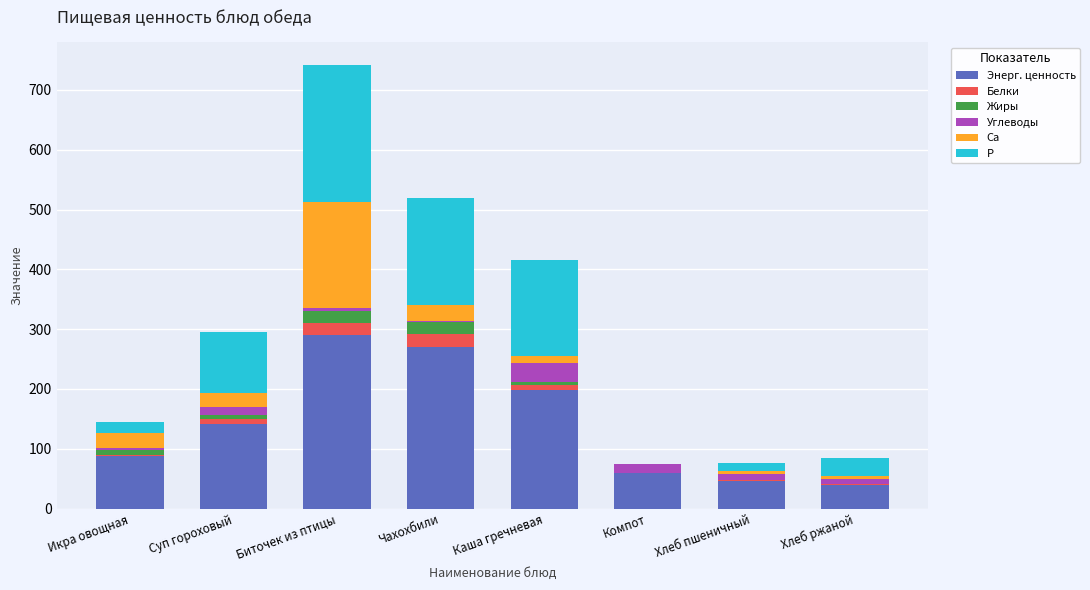

What is the highest value of the Энерг. ценность series?

289.6